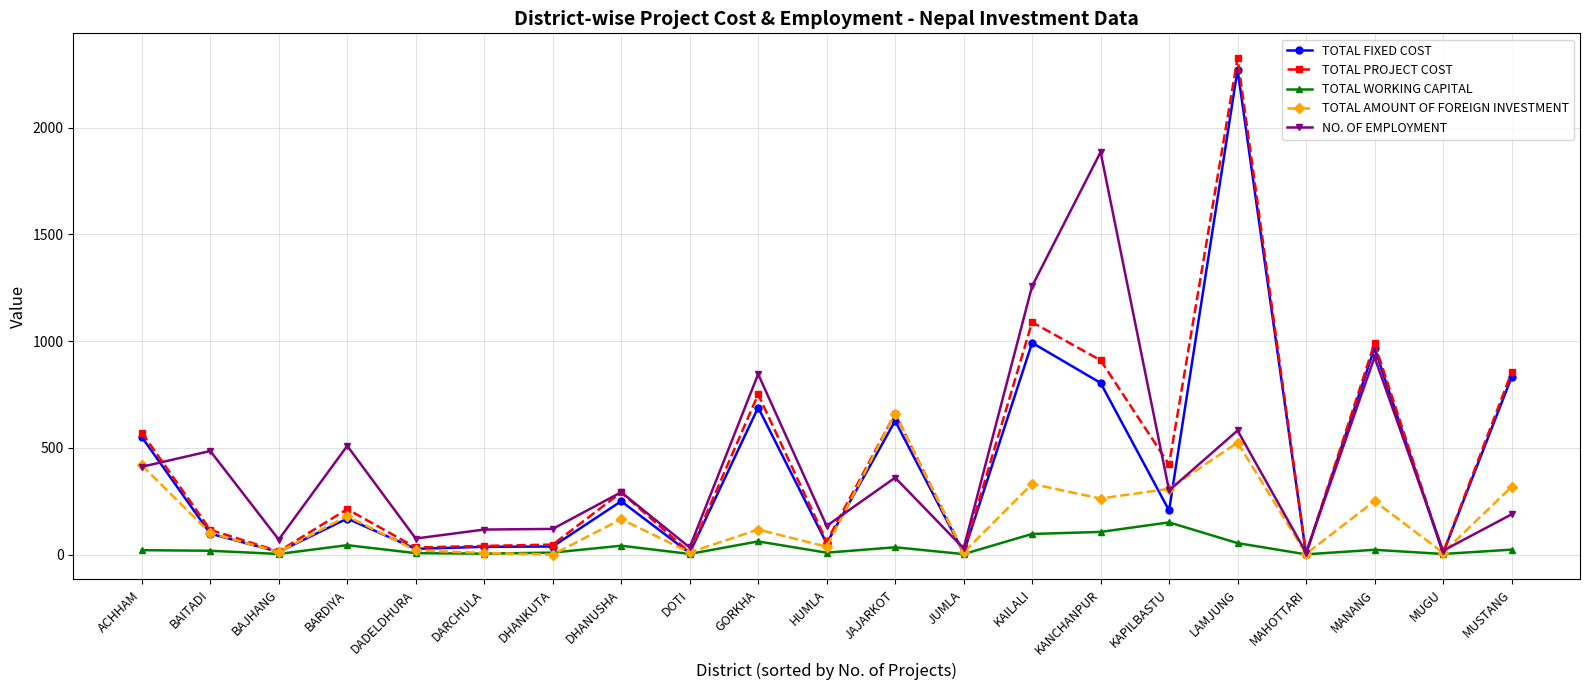

The TOTAL AMOUNT OF FOREIGN INVESTMENT series shows 250.0 at MANANG. True or false?

True